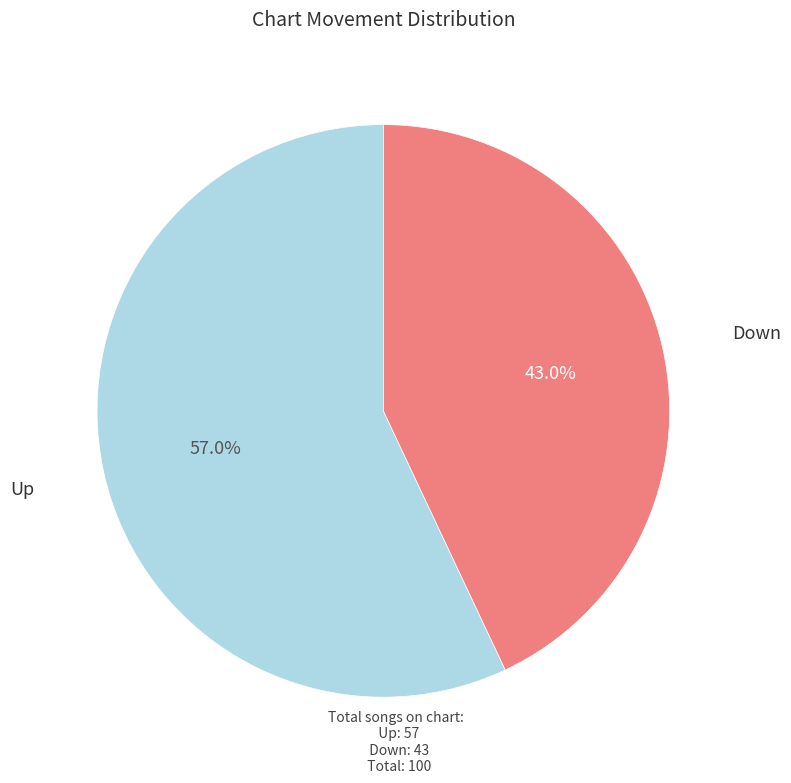

Which has a higher value, Down or Up?

Up